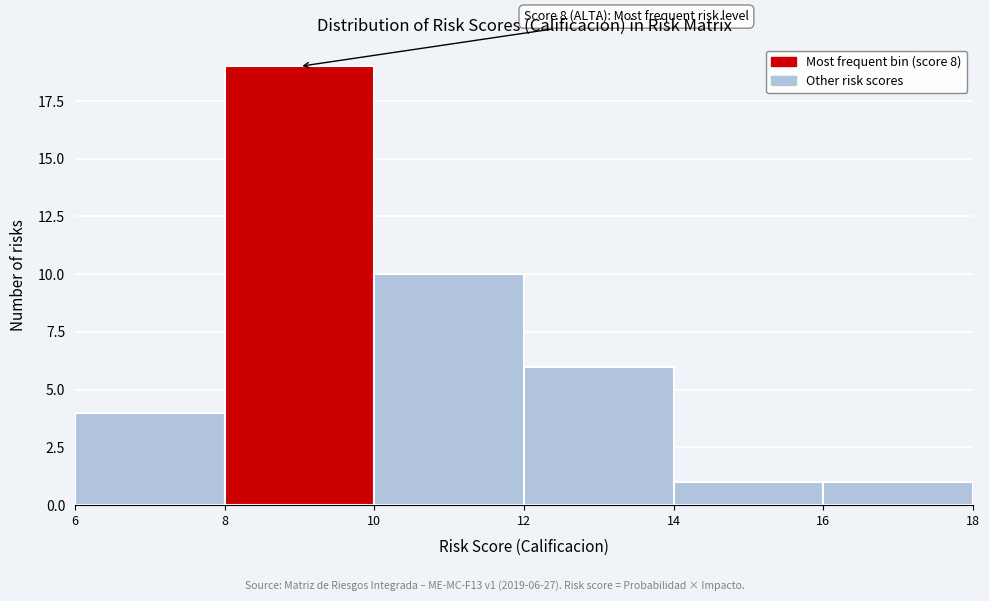

Which range on the x-axis has the tallest bar?

8 to 10